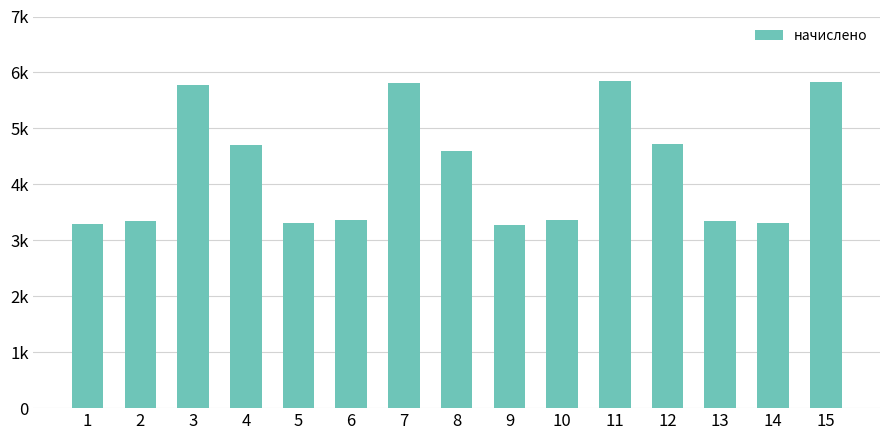

The chart shows a value of 3365.4 at 6. True or false?

True